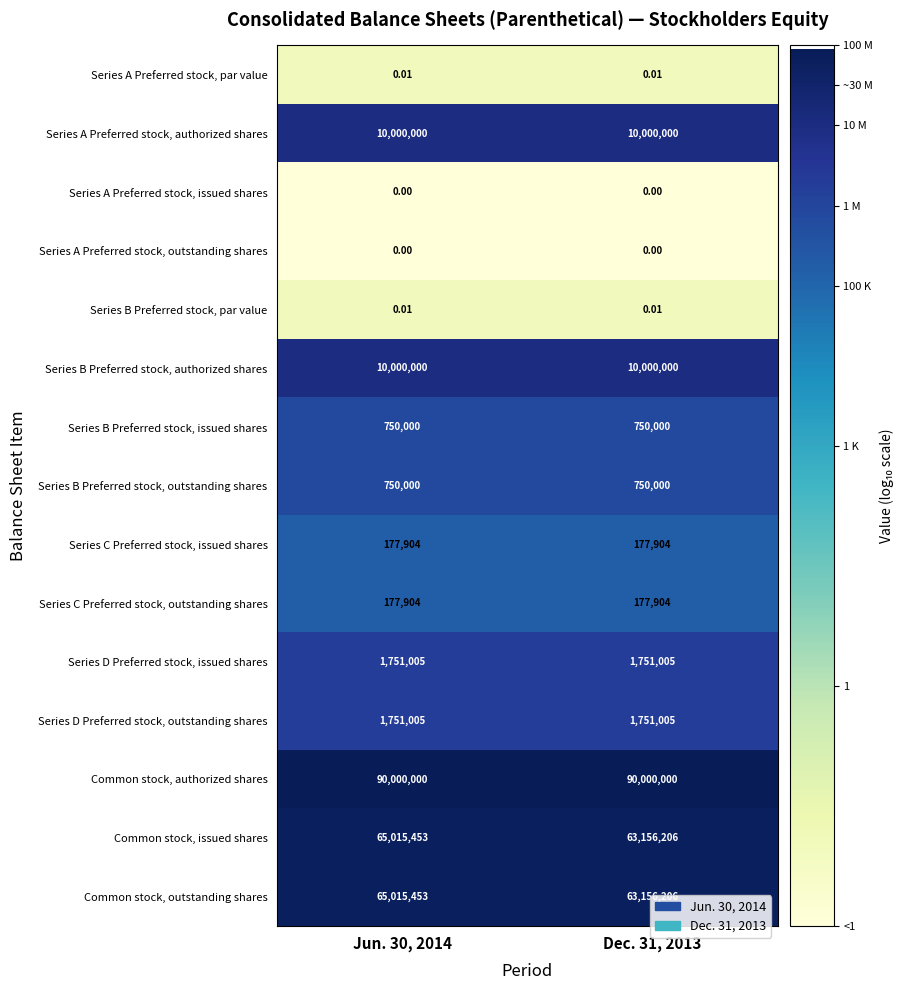

Is the value of Series C Preferred stock, issued shares at Dec. 31, 2013 greater than the value of Series B Preferred stock, outstanding shares at Jun. 30, 2014?

No